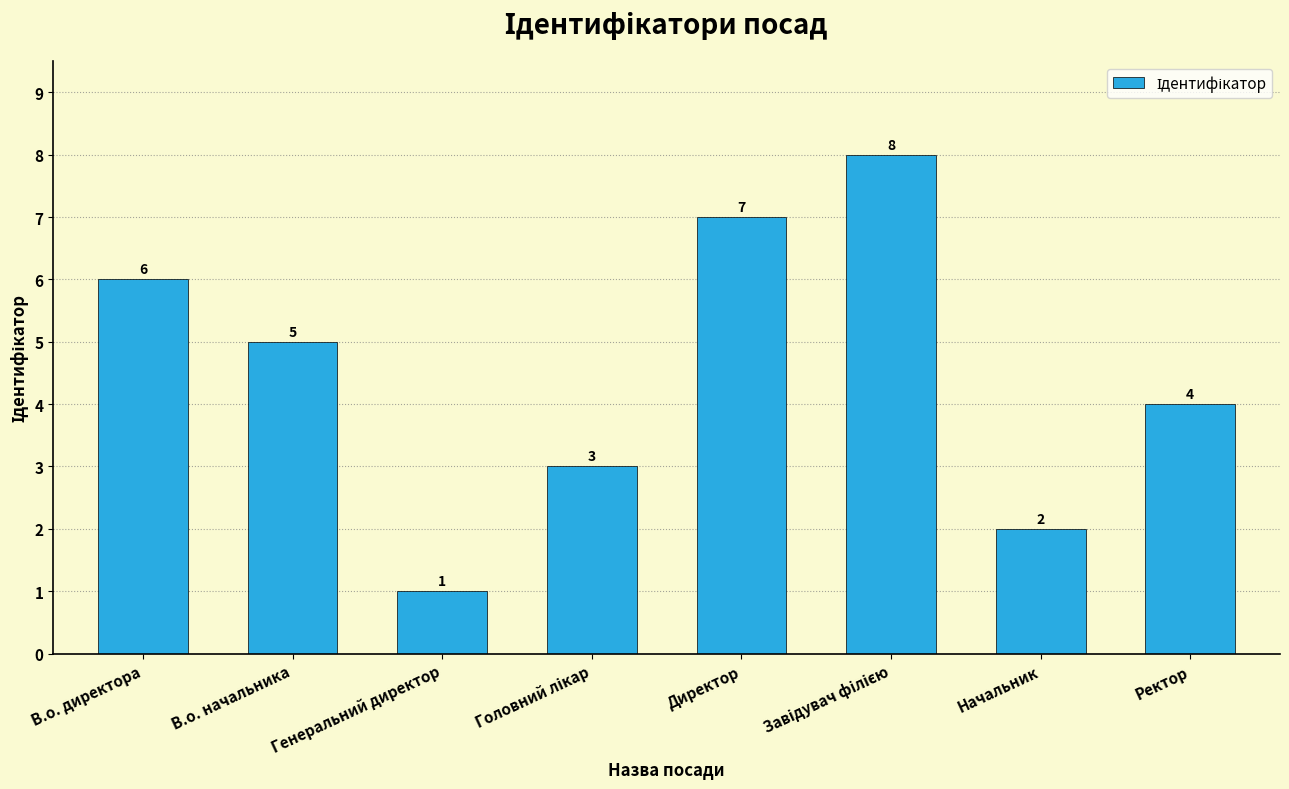

Where is the data nearest to the value 4?

Ректор